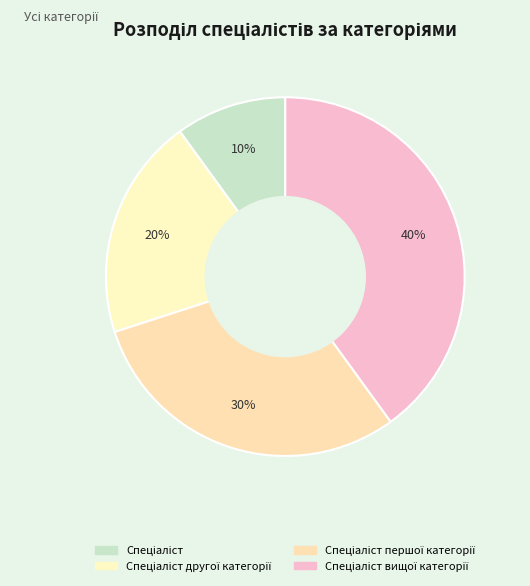

To the nearest percent, what portion does Спеціаліст другої категорії represent?

20%